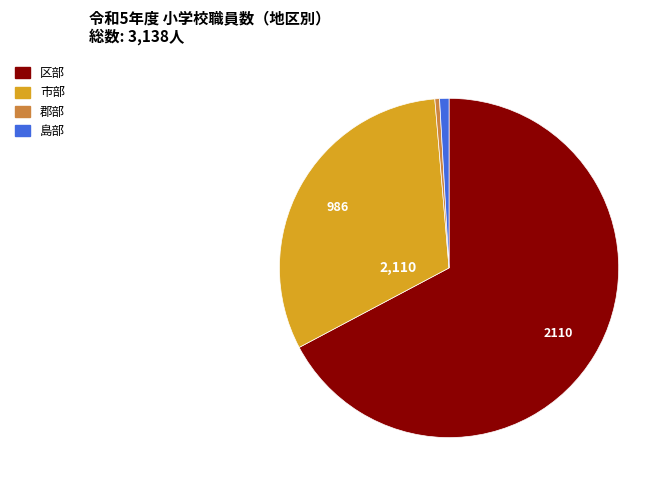

What is the majority slice?

区部